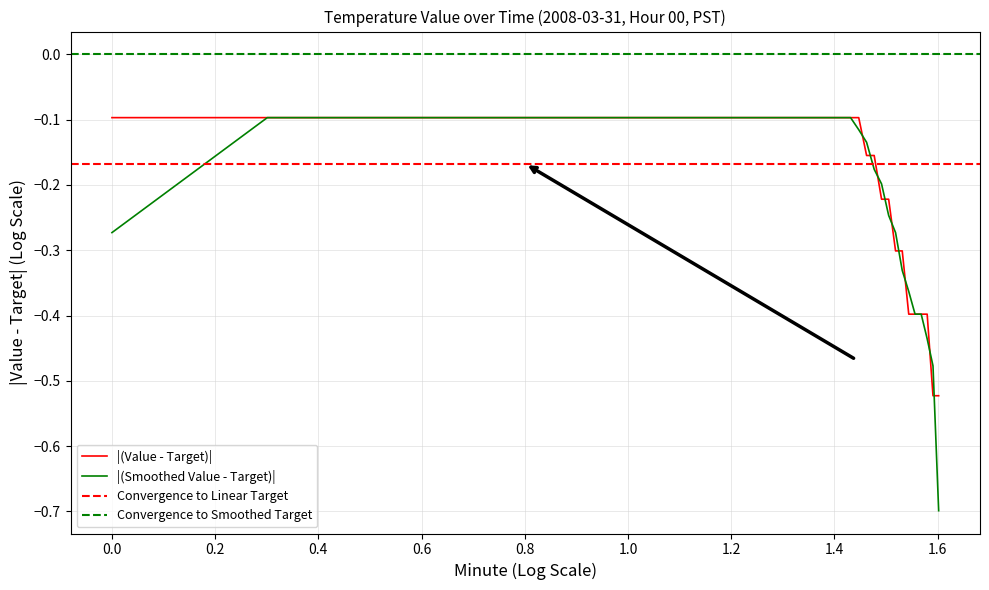

The value at 19 is -0.0. True or false?

False